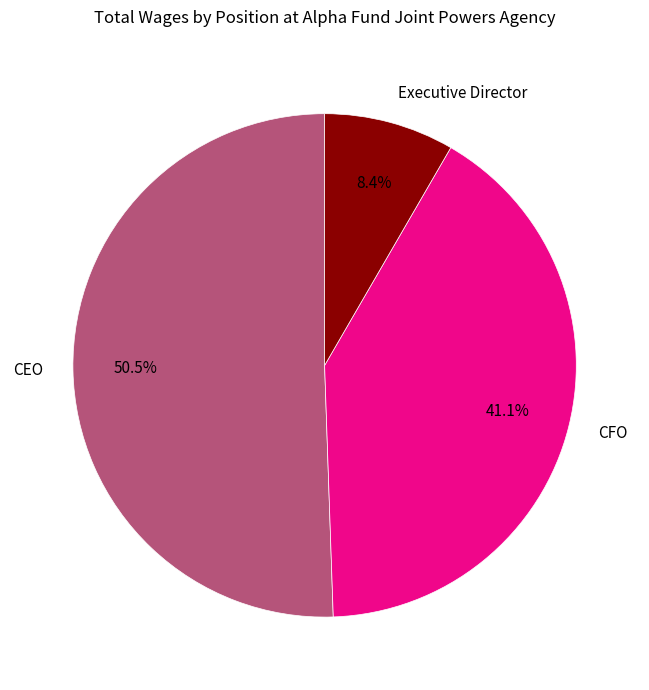

How many slices are in this pie chart?

3